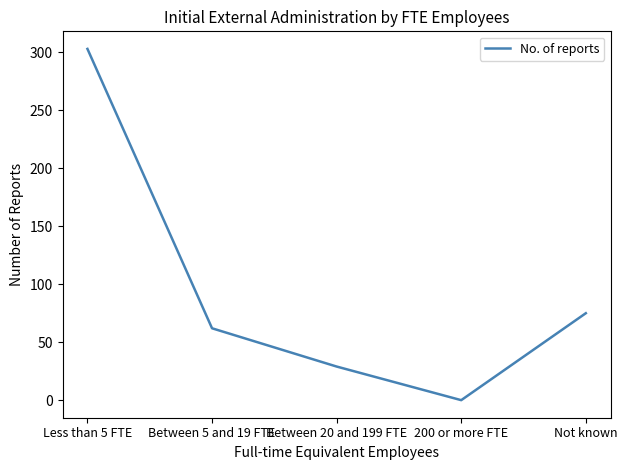

What is the sum of all values?

469